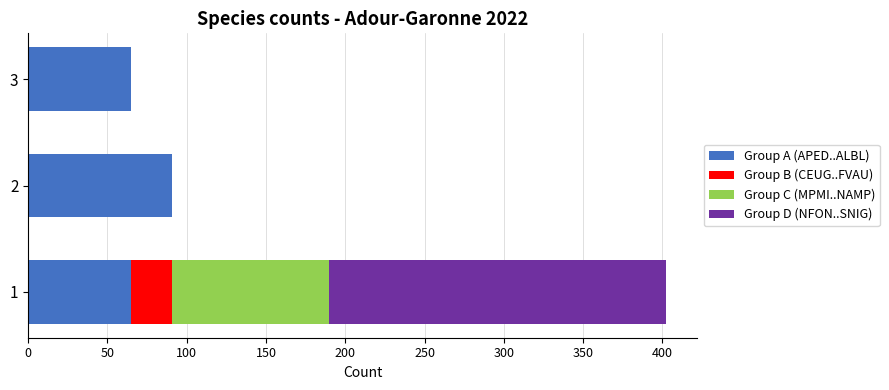

What is the difference between the maximum and minimum values in the Group C (MPMI..NAMP) series?

99